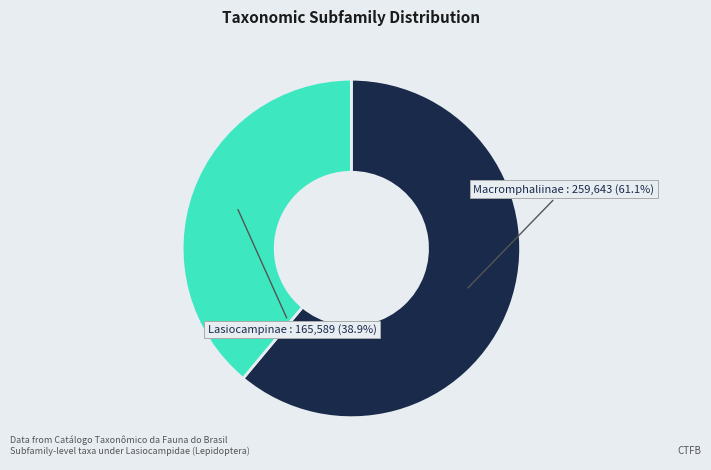

To the nearest percent, what is the combined percentage of Macromphaliinae and Lasiocampinae?

100%